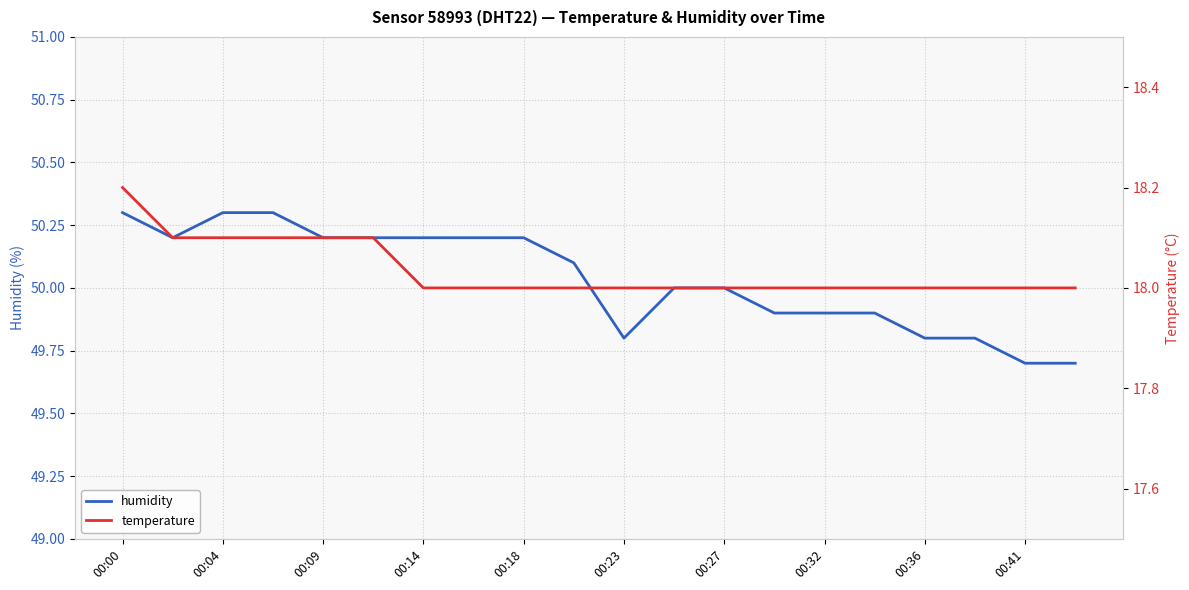

True or false: temperature and humidity intersect in this chart.

False